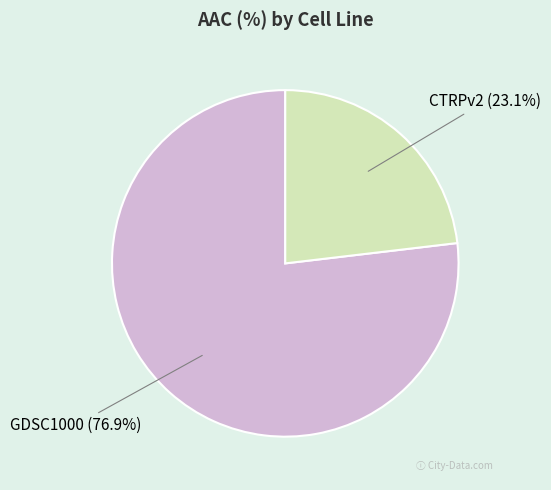

Count the number of slices in the pie.

2